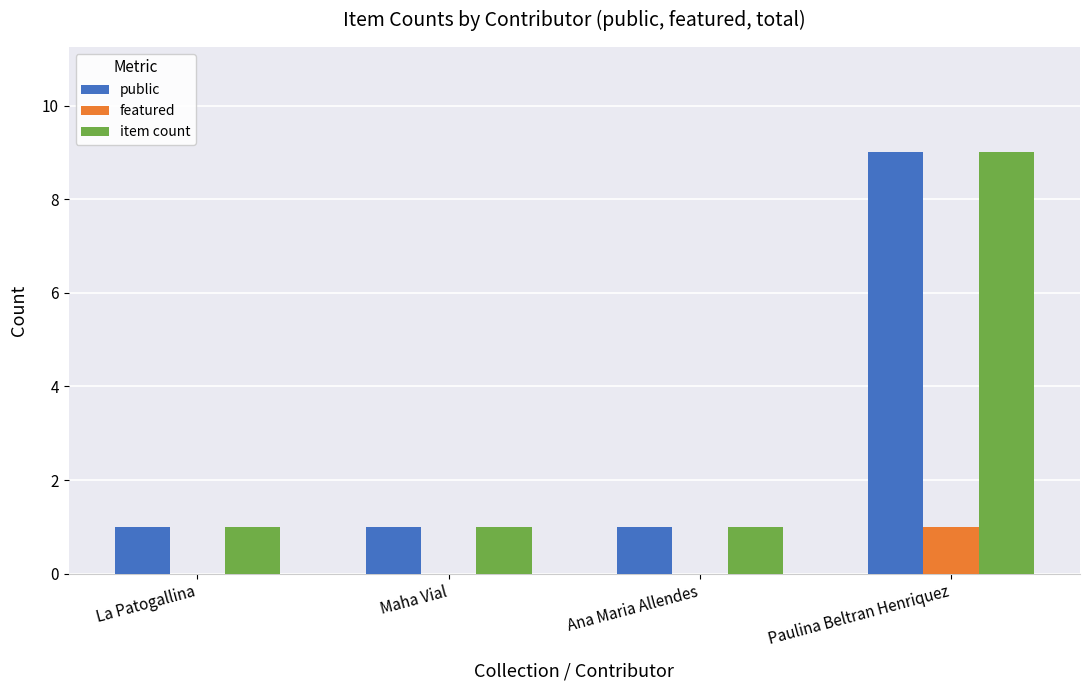

Is the value of item count at La Patogallina greater than the value of featured at La Patogallina?

Yes